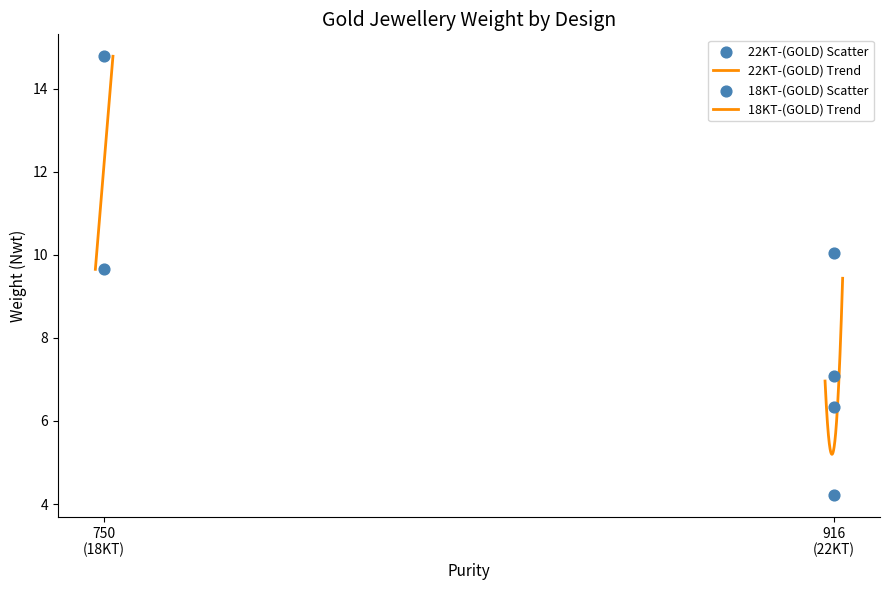

What is the change in value from 750
(18KT) to 916
(22KT)?

+0.7